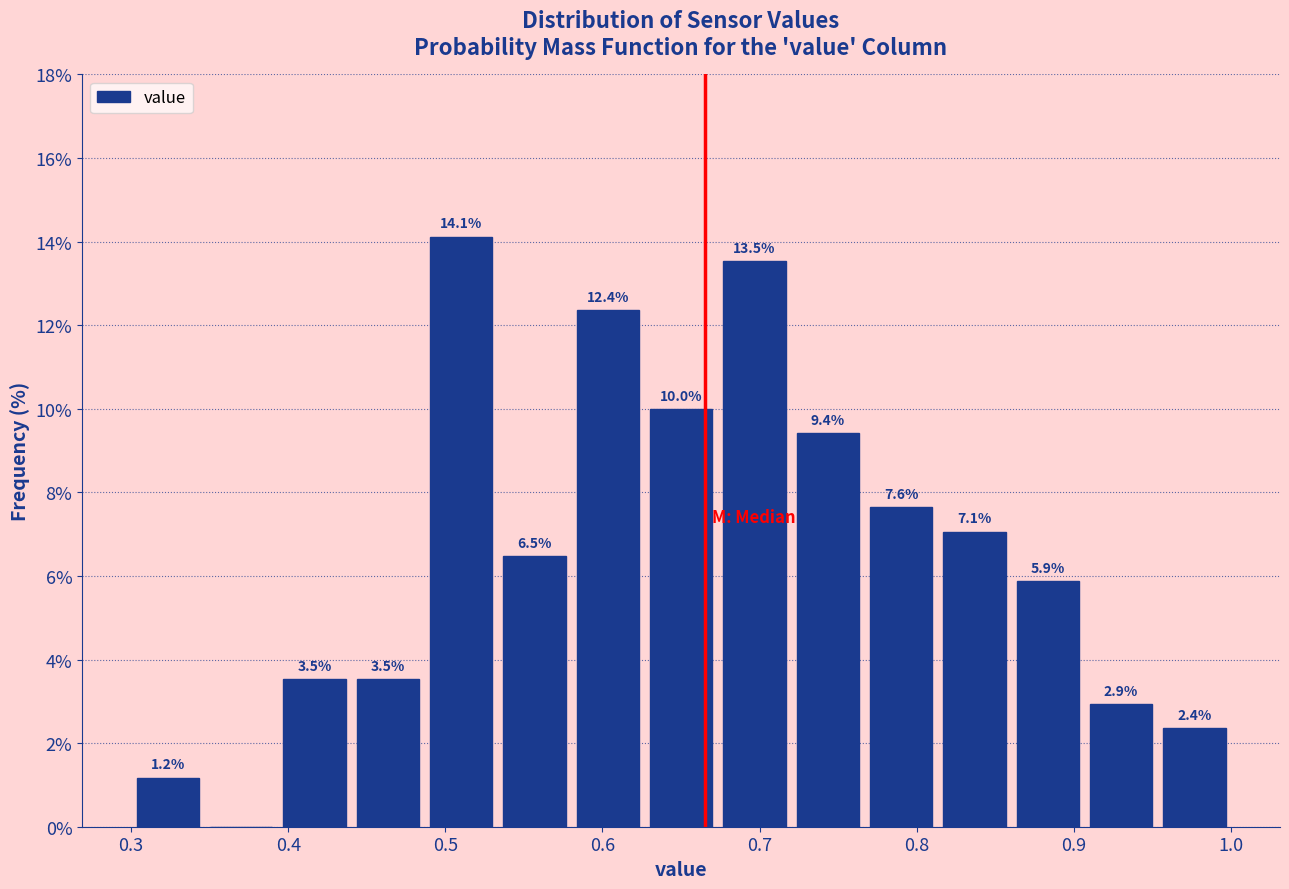

Which range on the x-axis has the tallest bar?

0.49 to 0.53